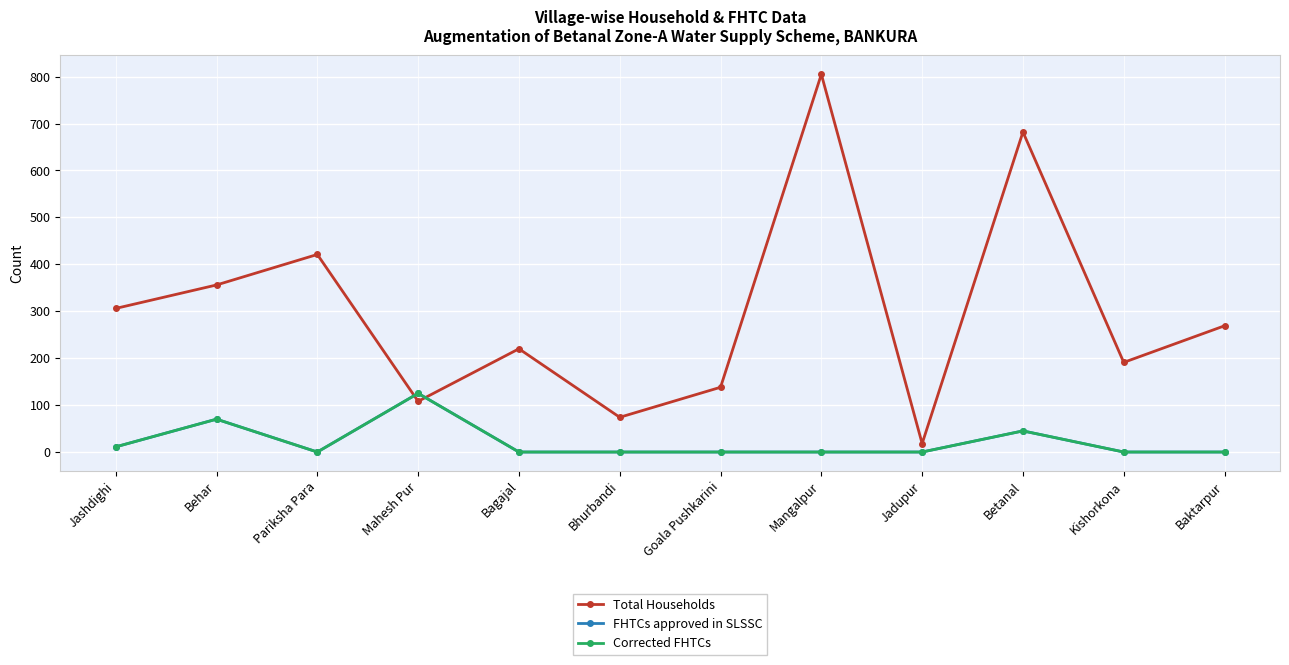

At which category is the sum across all series the highest?

Mangalpur